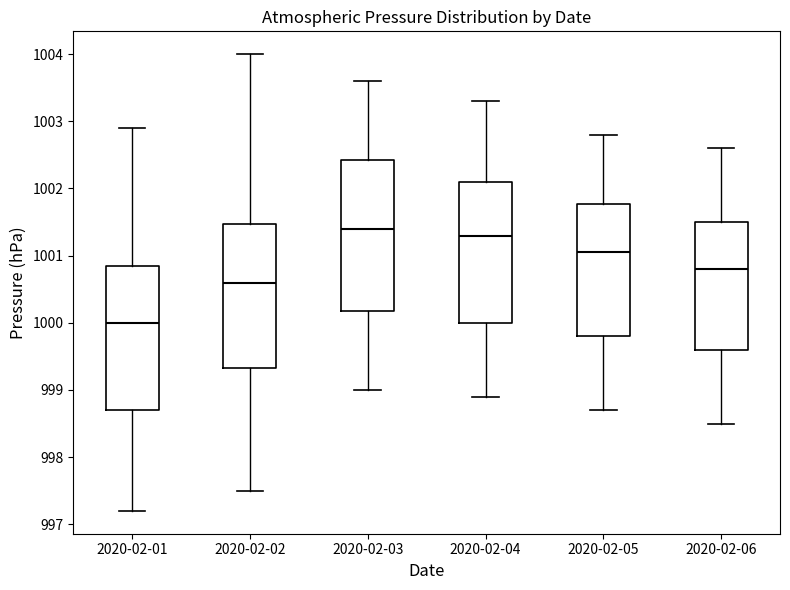

Where does the lower whisker of the box for 2020-02-02 end on the y-axis? The values are not printed on the chart, so give them approximately, as read against the axis.

997.5